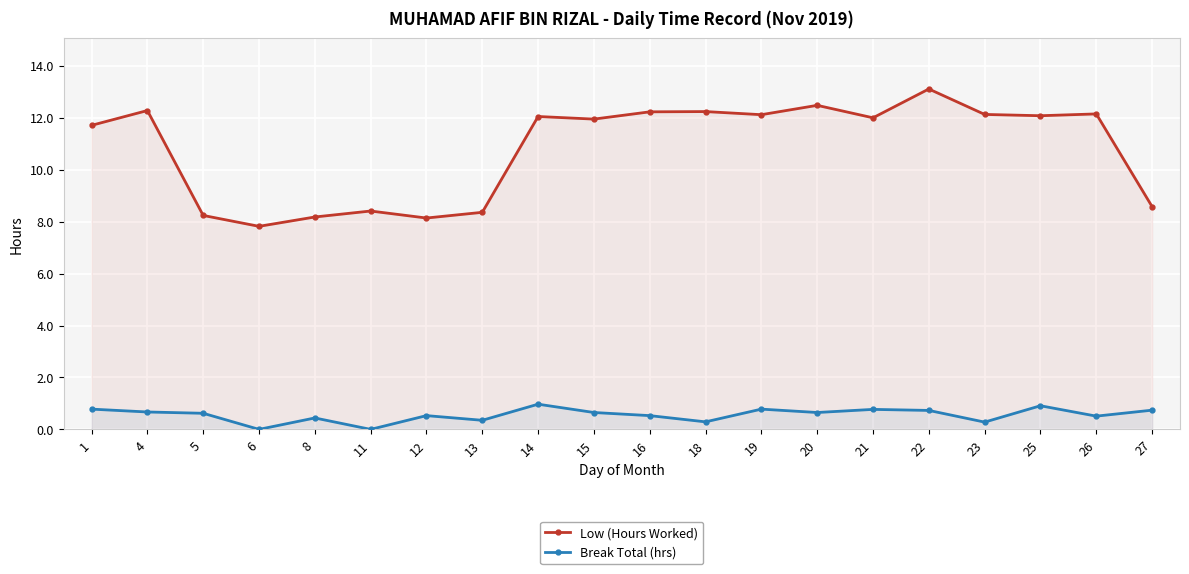

List the series in order of their peak value, highest first.

Low (Hours Worked), Break Total (hrs)